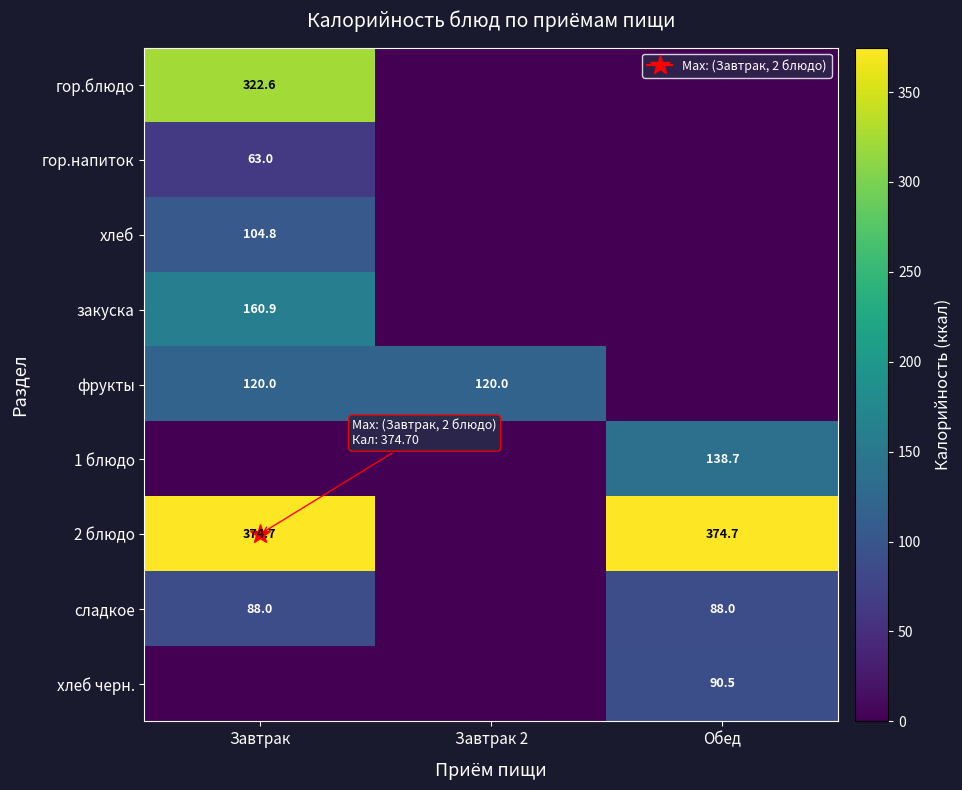

How many positive values does the гор.напиток series have?

1